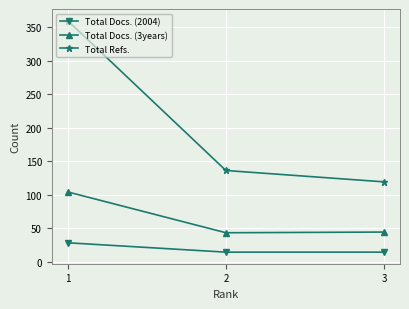

Is the value of Total Refs. at 2 greater than the value of Total Docs. (3years) at 3?

Yes